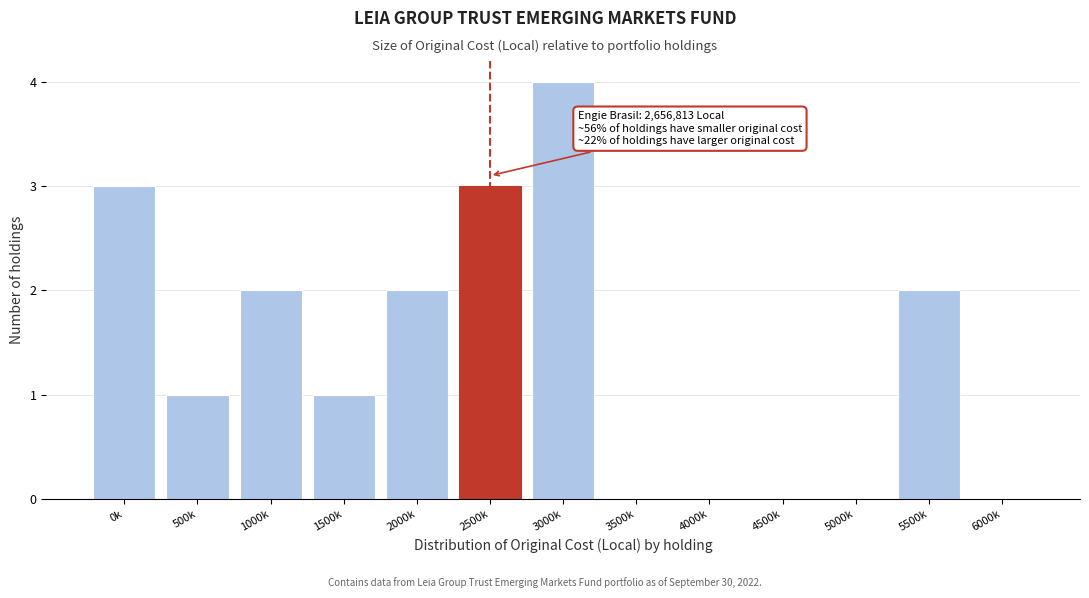

Reading left to right, what are all the values shown in this chart?

0k=3	500k=1	1000k=2	1500k=1	2000k=2	2500k=3	3000k=4	3500k=0	4000k=0	4500k=0	5000k=0	5500k=2	6000k=0